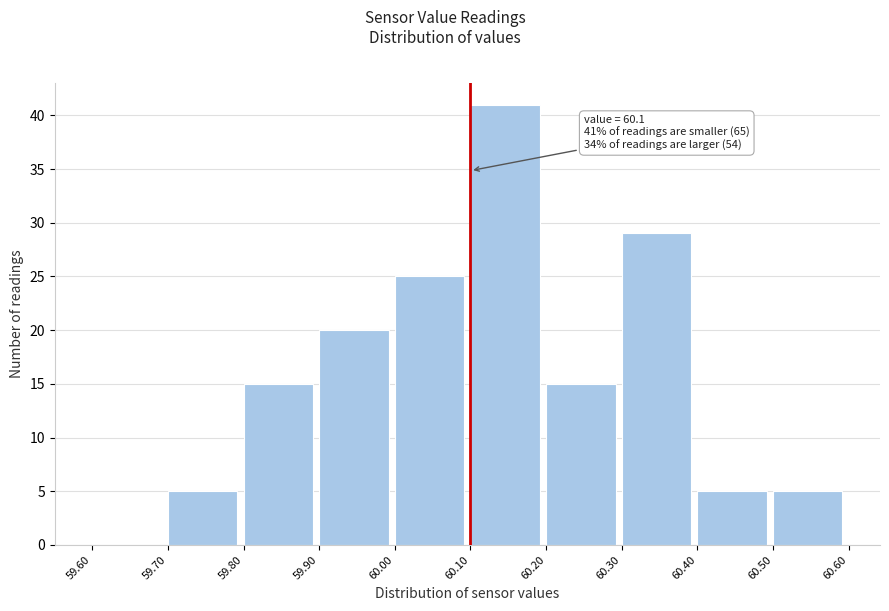

Which range on the x-axis has the tallest bar?

60.10 to 60.20